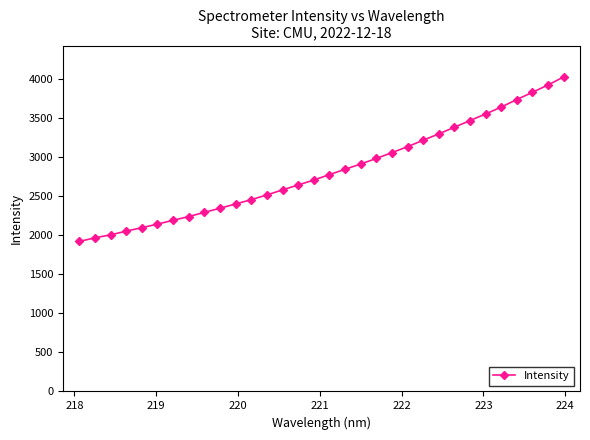

What is the difference between the maximum and minimum values?

2107.1